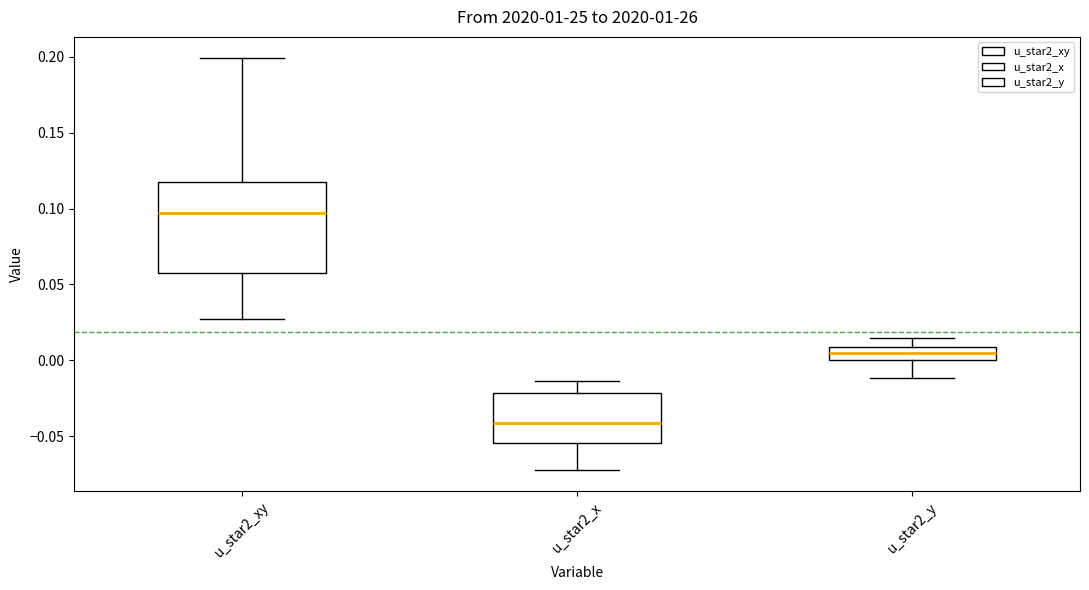

Which box is the tallest, from its lower edge to its upper edge?

u_star2_xy